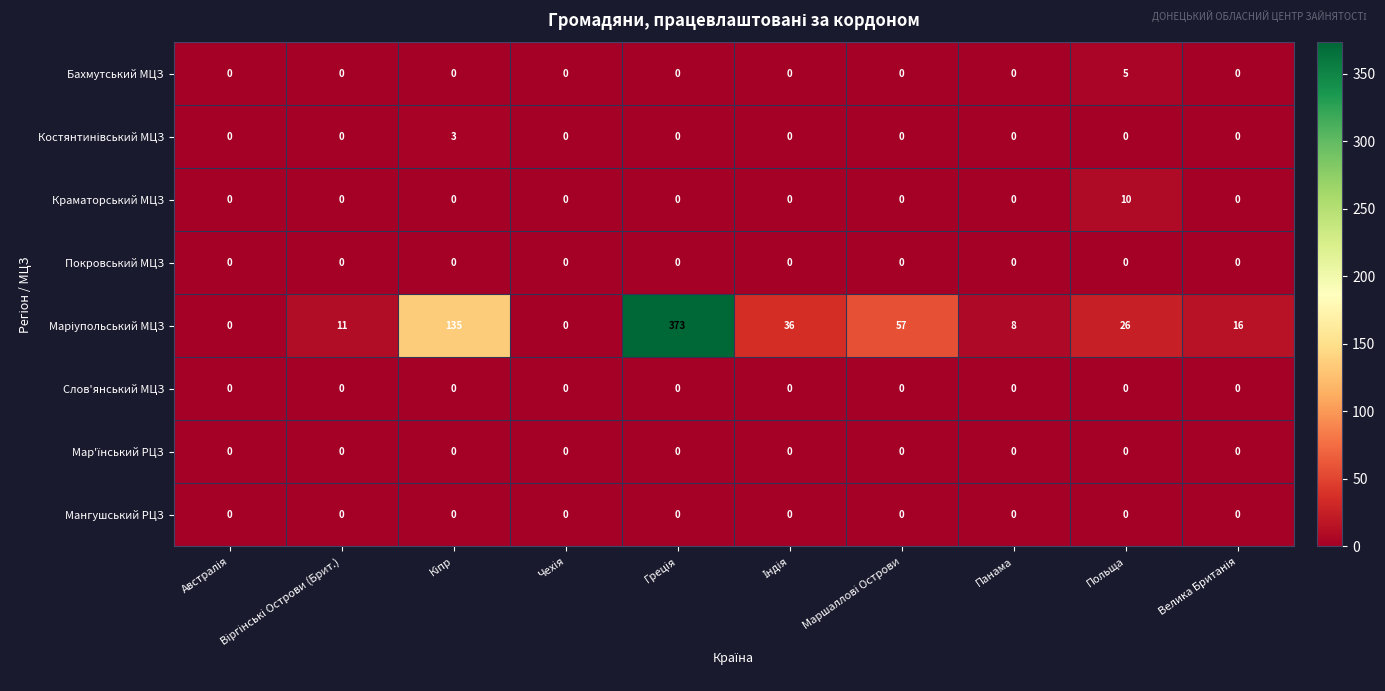

What is the difference between the maximum and minimum values in the Краматорський МЦЗ series?

10